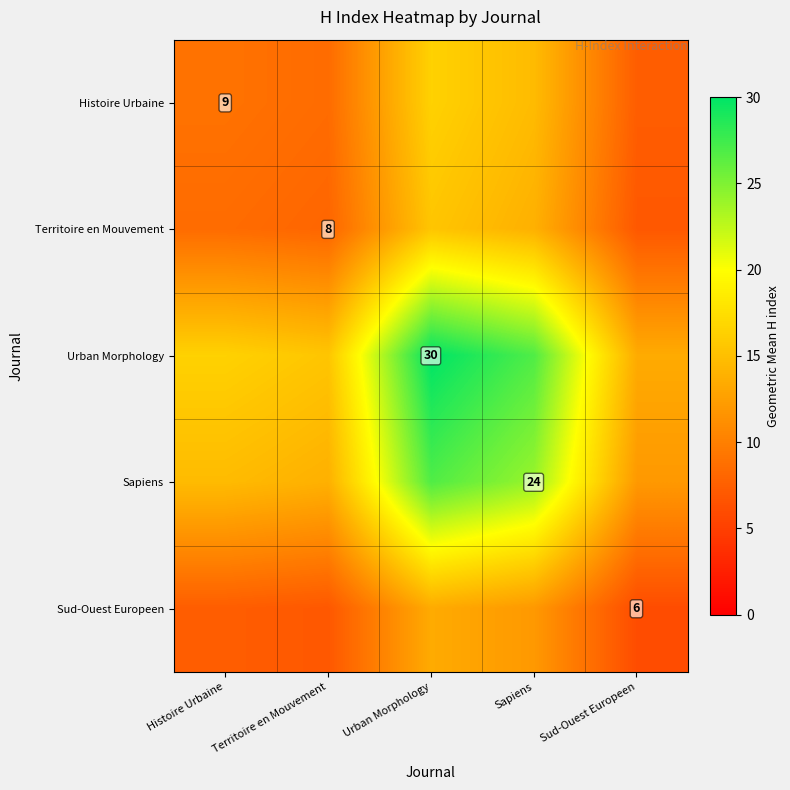

What is the sum of the Sapiens values at Territoire en Mouvement and Sapiens?

37.9